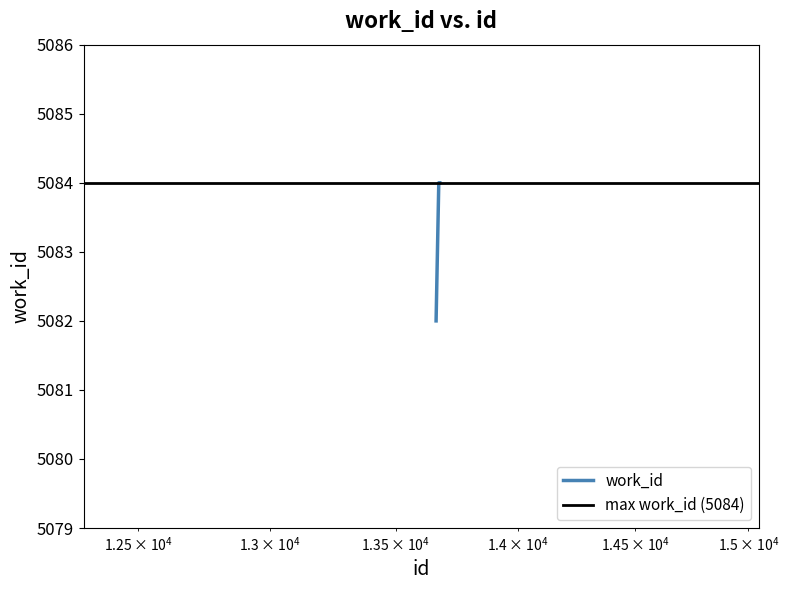

What is the minimum value for work_id?

5082